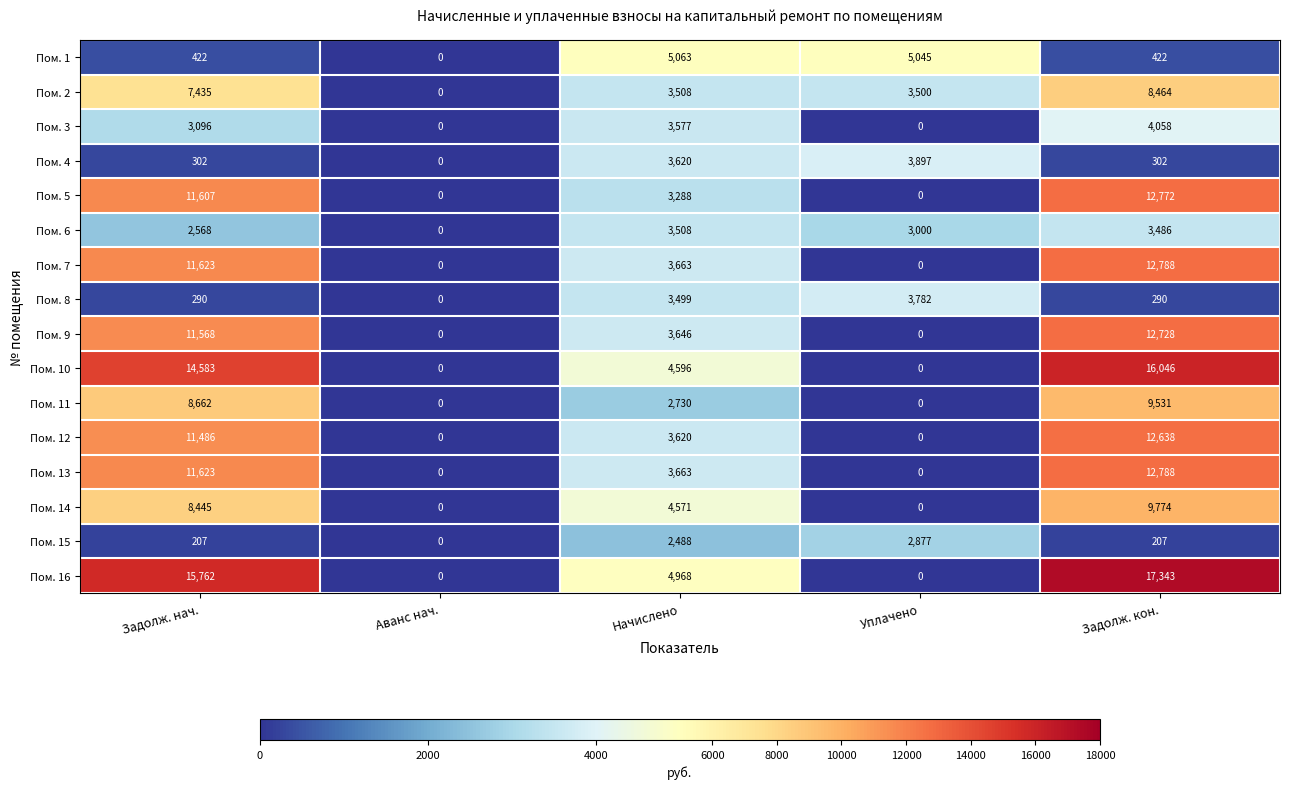

What is the average value of the Пом. 3 series?

2146